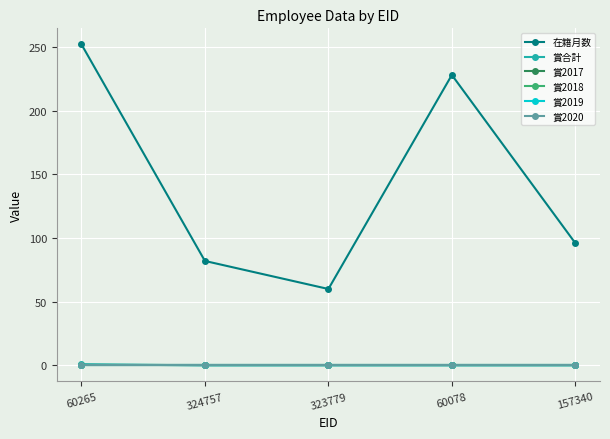

Does the chart display data point markers on the line(s)?

Yes